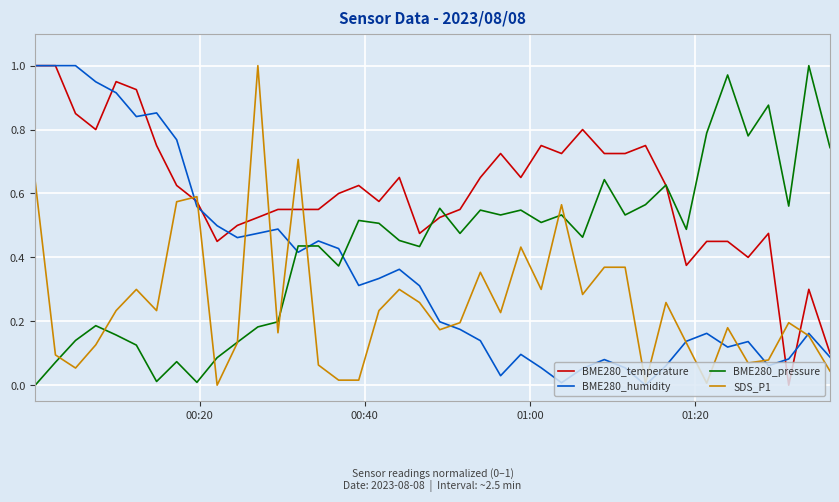

Rank the series by their average value, from highest to lowest.

BME280_temperature, BME280_pressure, BME280_humidity, SDS_P1